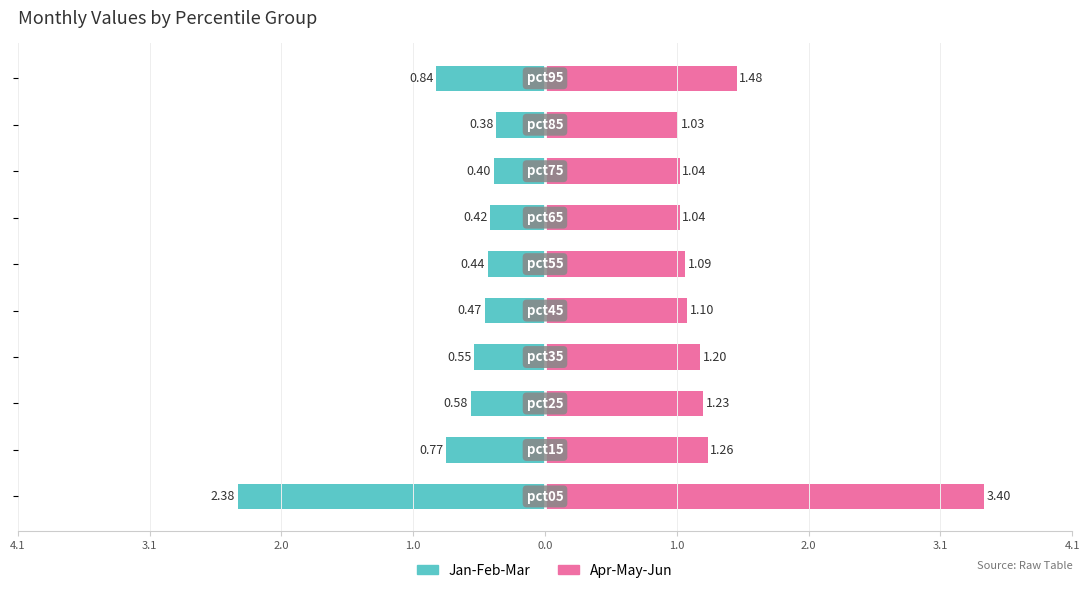

What are all the series names shown in the legend?

Jan-Feb-Mar, Apr-May-Jun